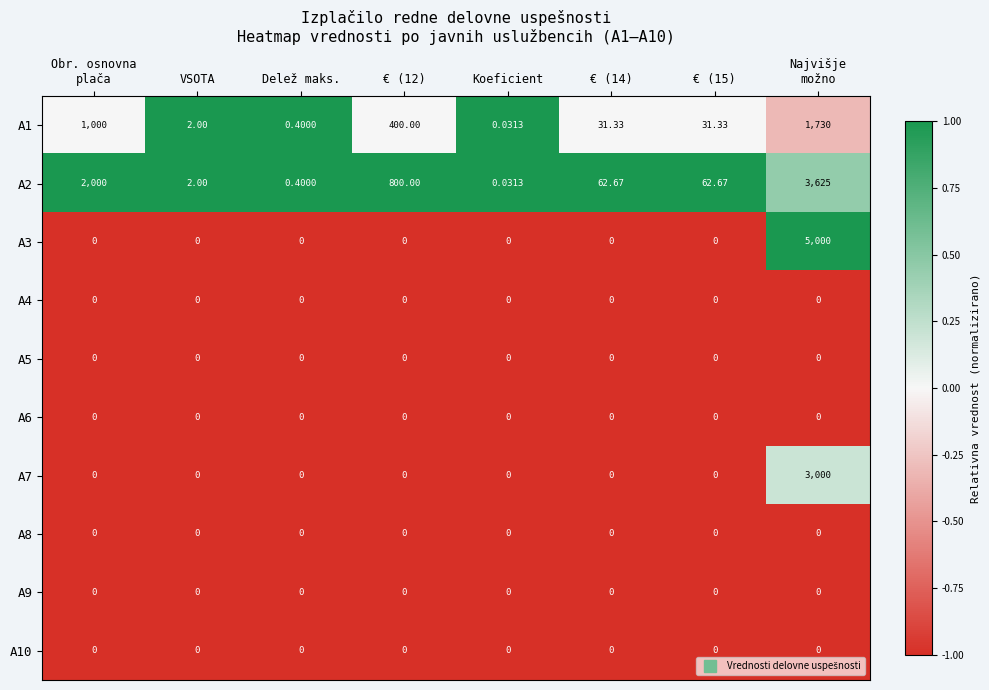

Which series has the largest range (max minus min)?

A3